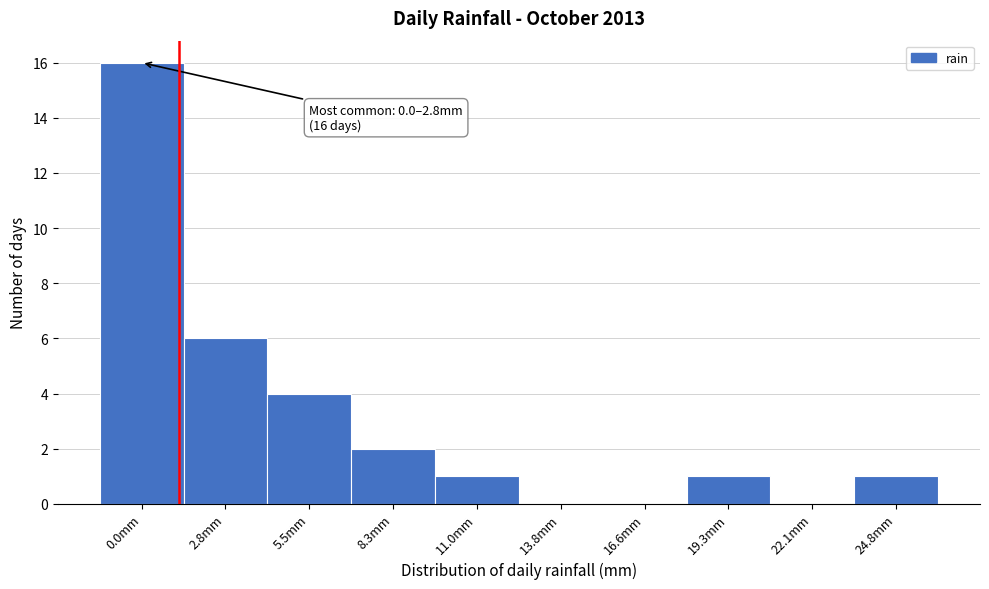

Reading right to left, list all the values displayed in this chart.

24.8mm=1	22.1mm=0	19.3mm=1	16.6mm=0	13.8mm=0	11.0mm=1	8.3mm=2	5.5mm=4	2.8mm=6	0.0mm=16